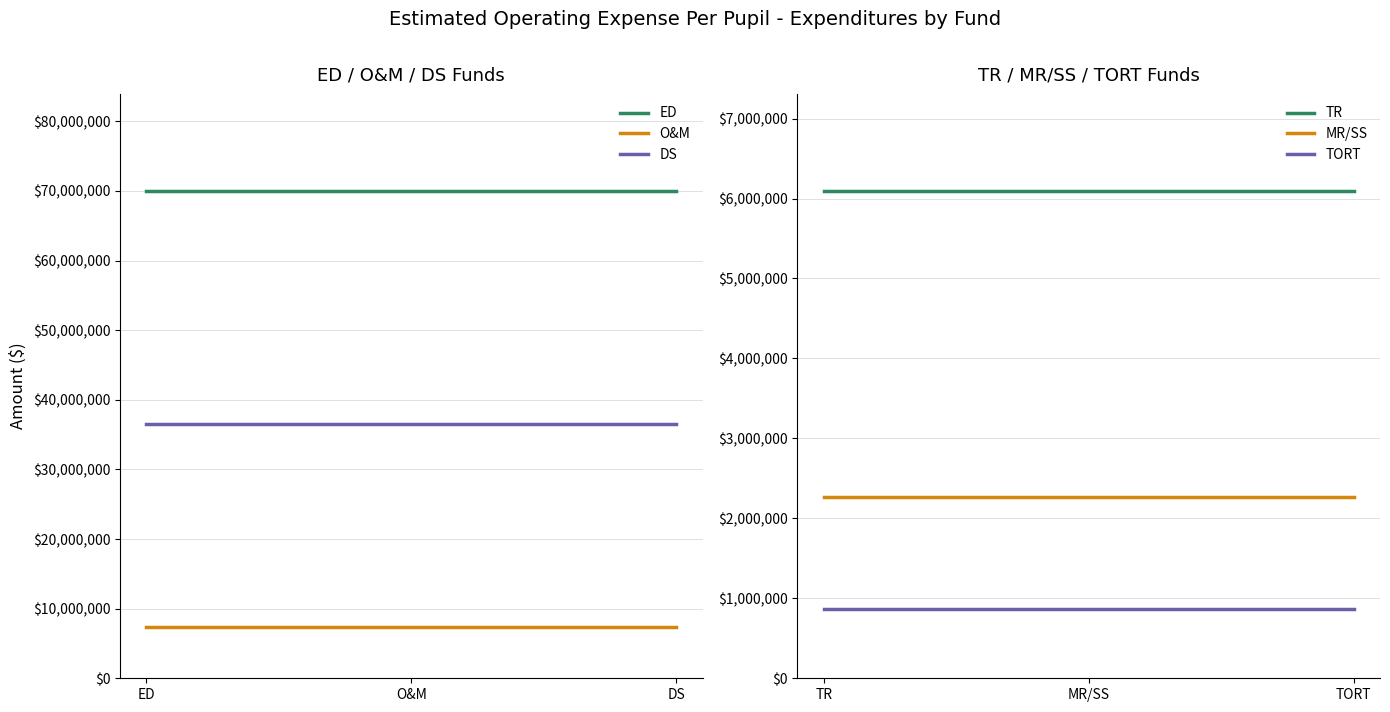

Read the O&M value at DS.

7346674